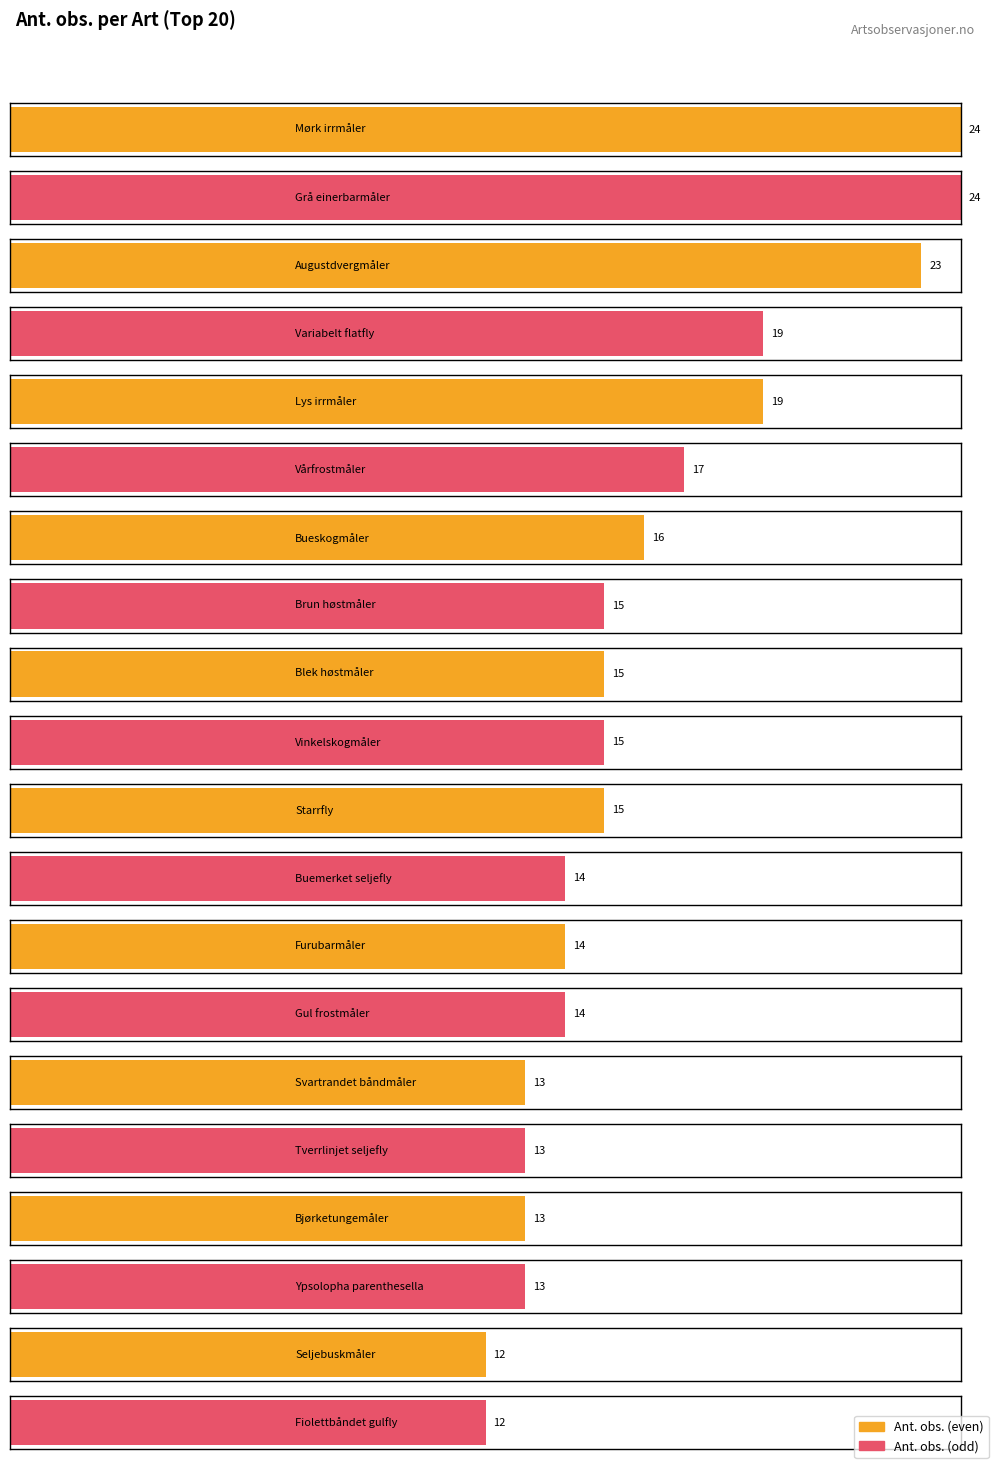

What is the change in value from Mørk irrmåler to Bueskogmåler?

-8